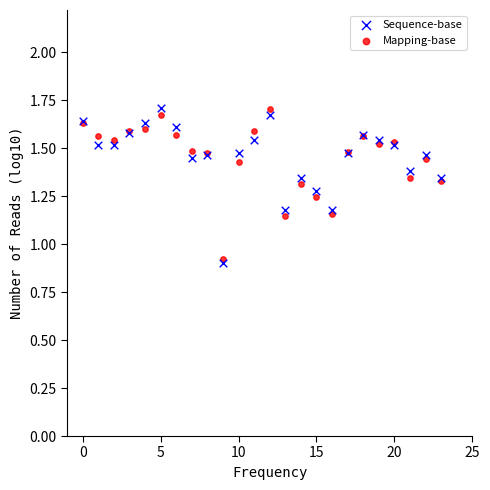

What are all the series names shown in the legend?

Sequence-base, Mapping-base